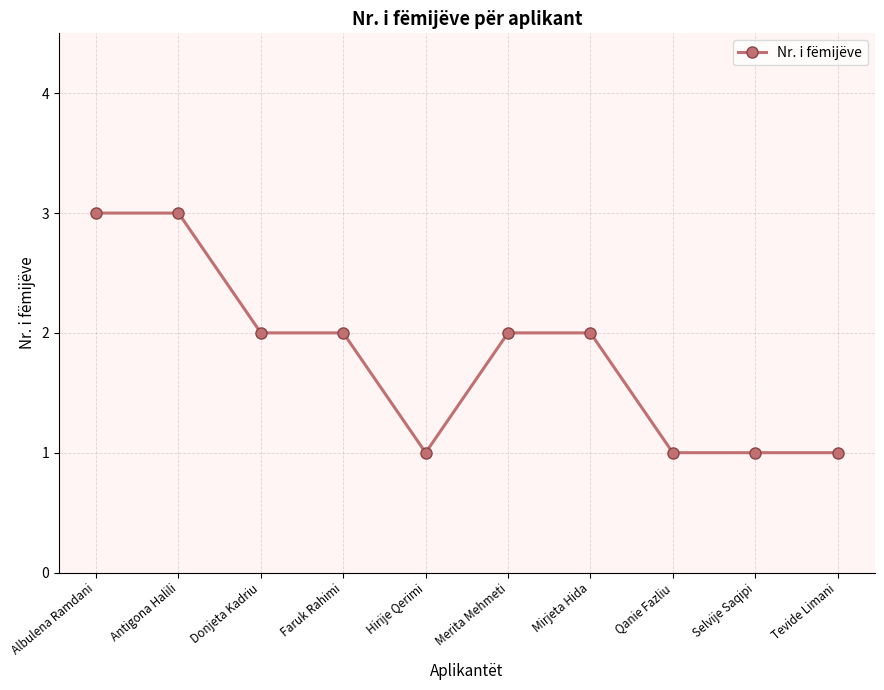

What value does the data have at Albulena Ramdani?

3